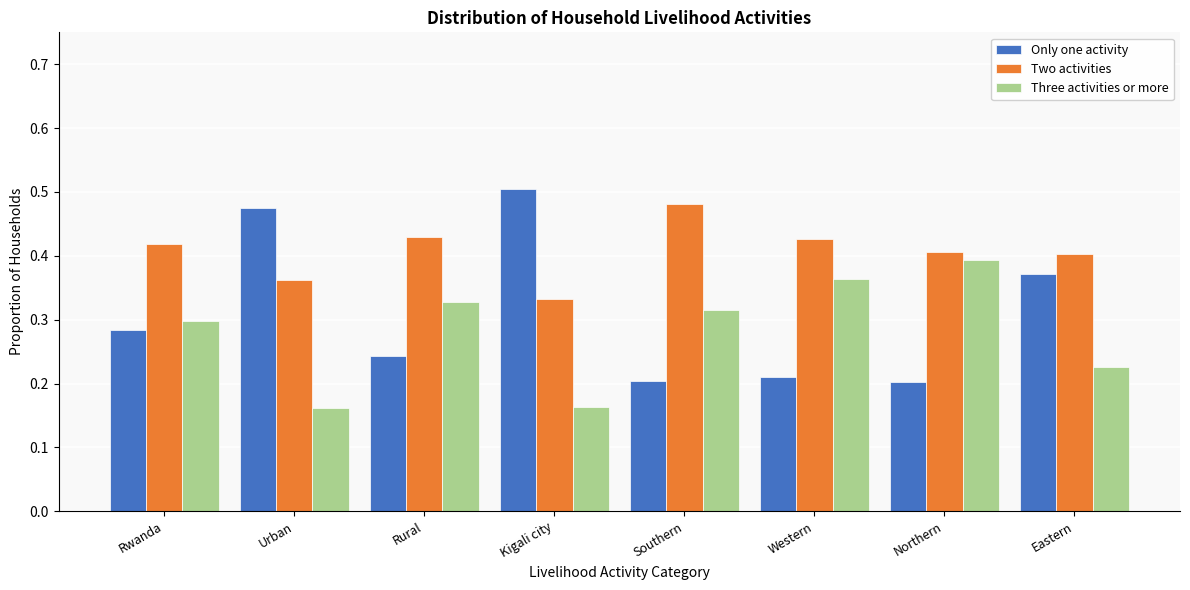

The value of Three activities or more at Rural is 0.6. True or false?

False